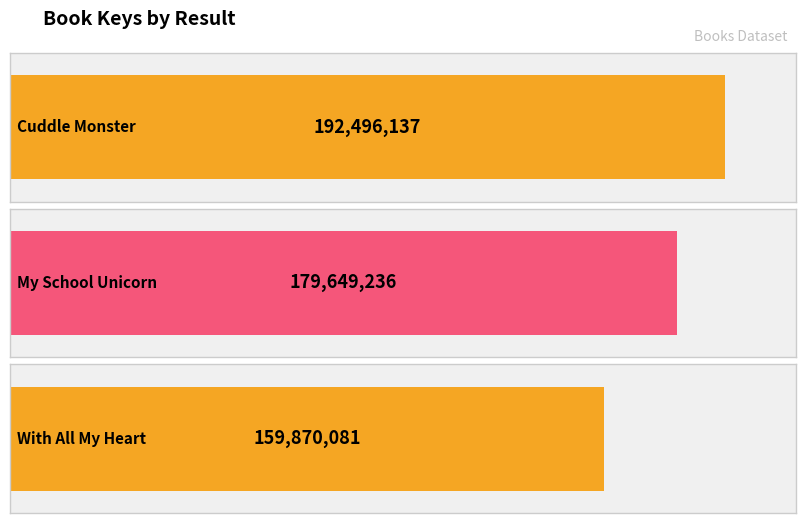

Reading right to left, transcribe all the data shown in this chart.

3=159870081	2=179649236	1=192496137